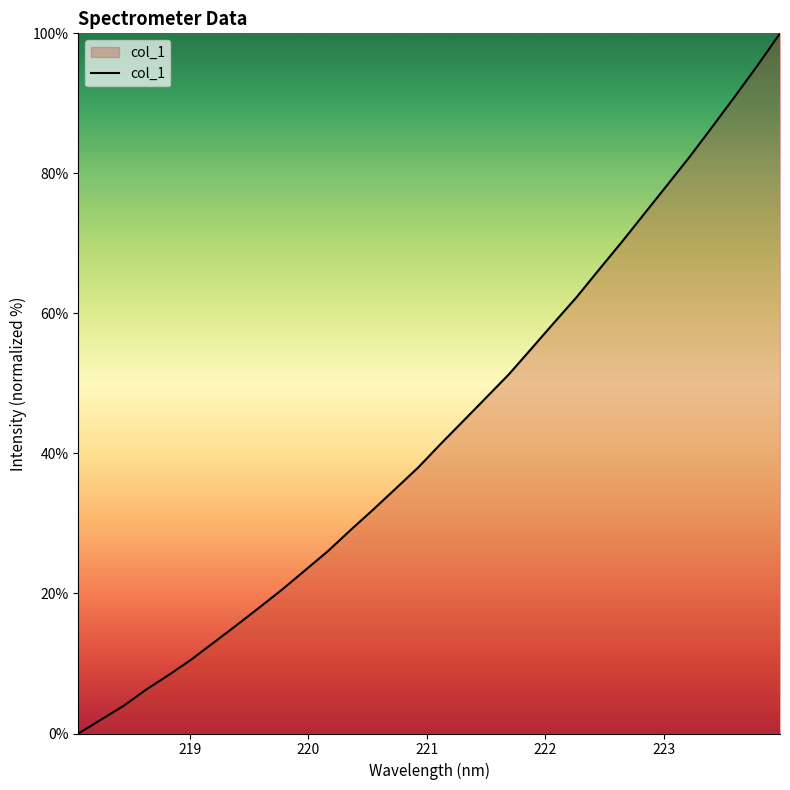

What is the average value?

43.3